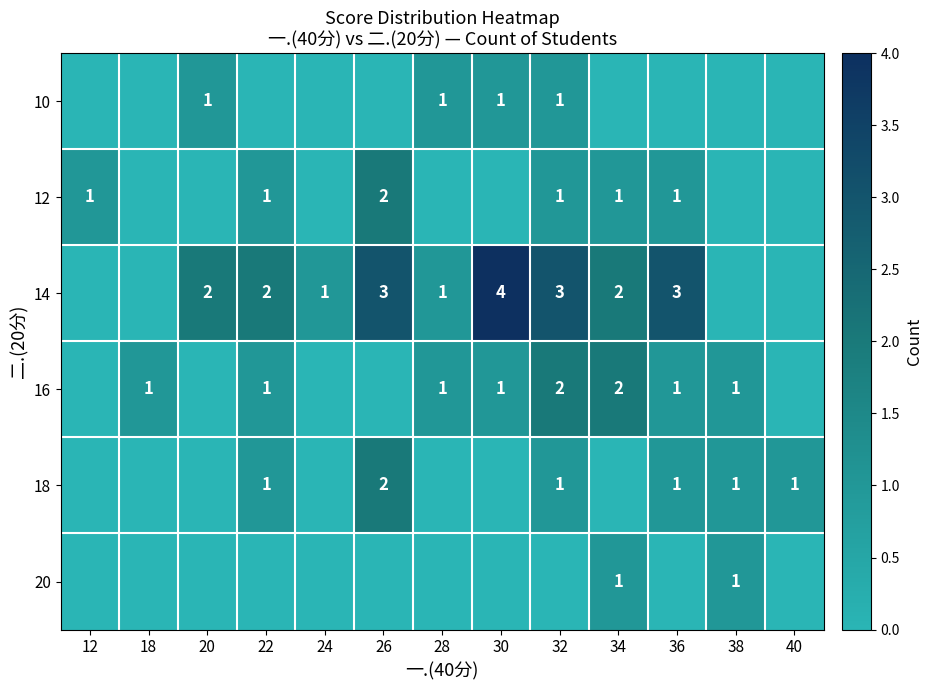

The value of 14 at 20 is 2. True or false?

True